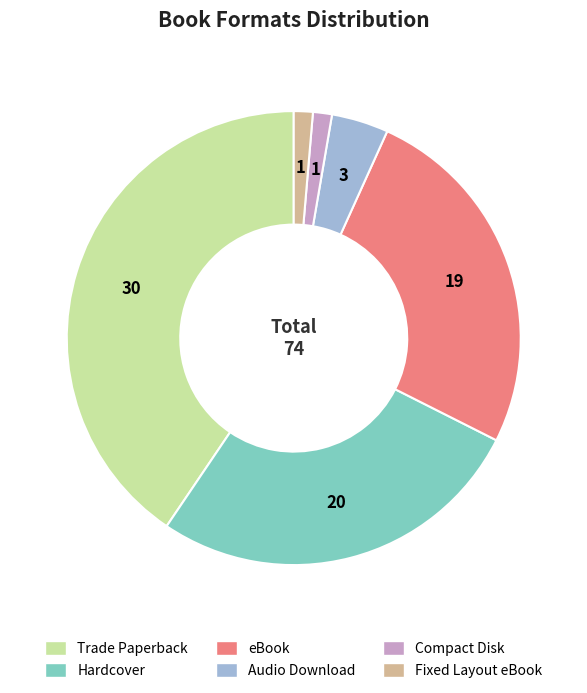

Do Audio Download and Hardcover together represent more than half of the pie?

No